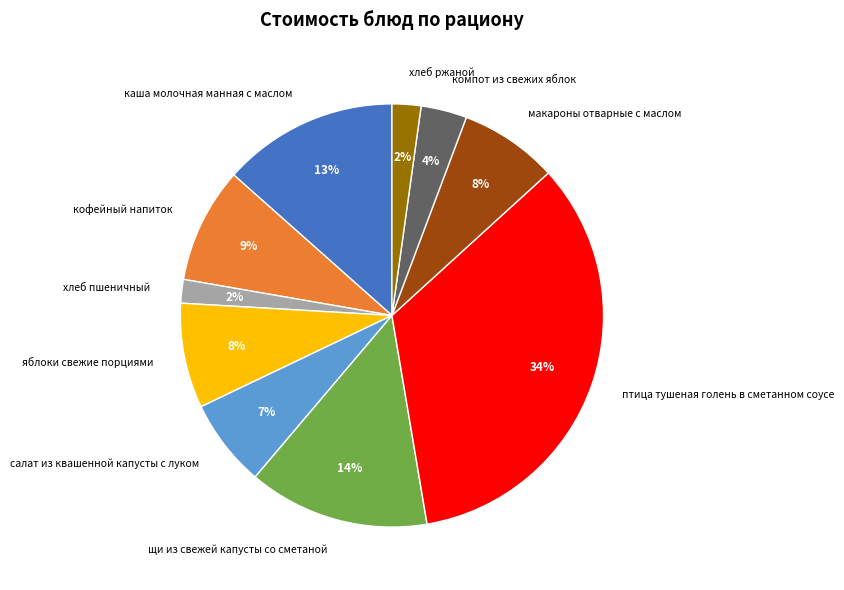

What percentage is the хлеб ржаной slice, to the nearest percent?

2%